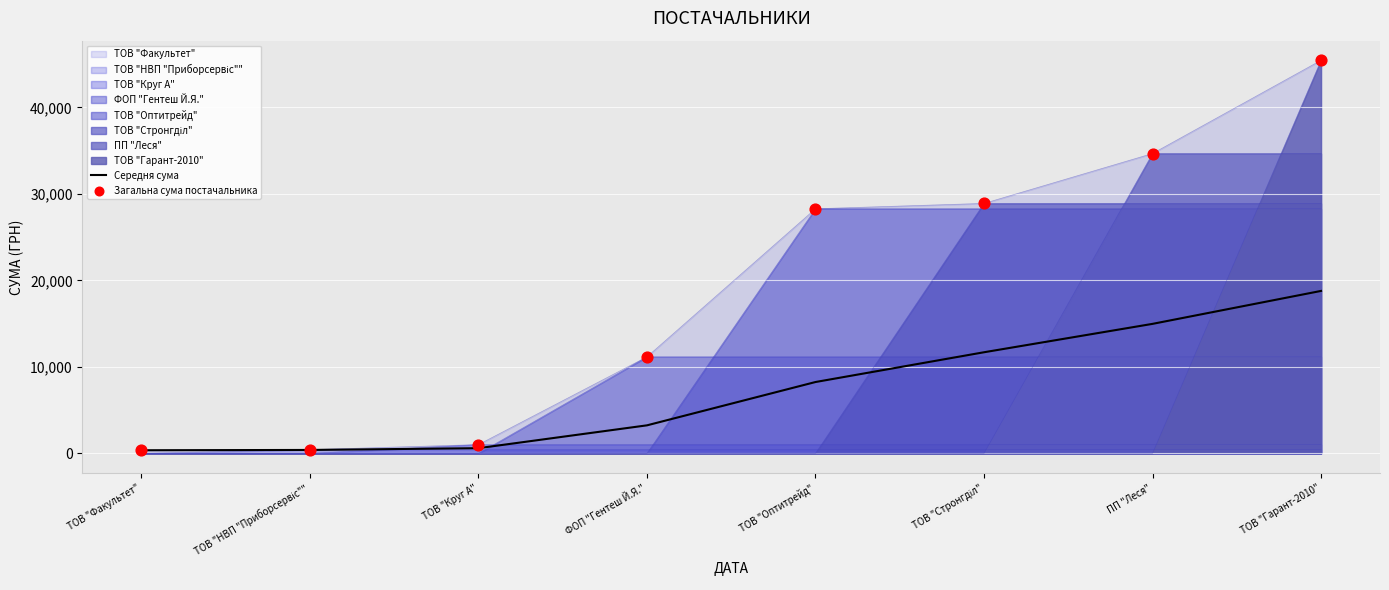

Which series contains the highest Y value?

Загальна сума постачальника